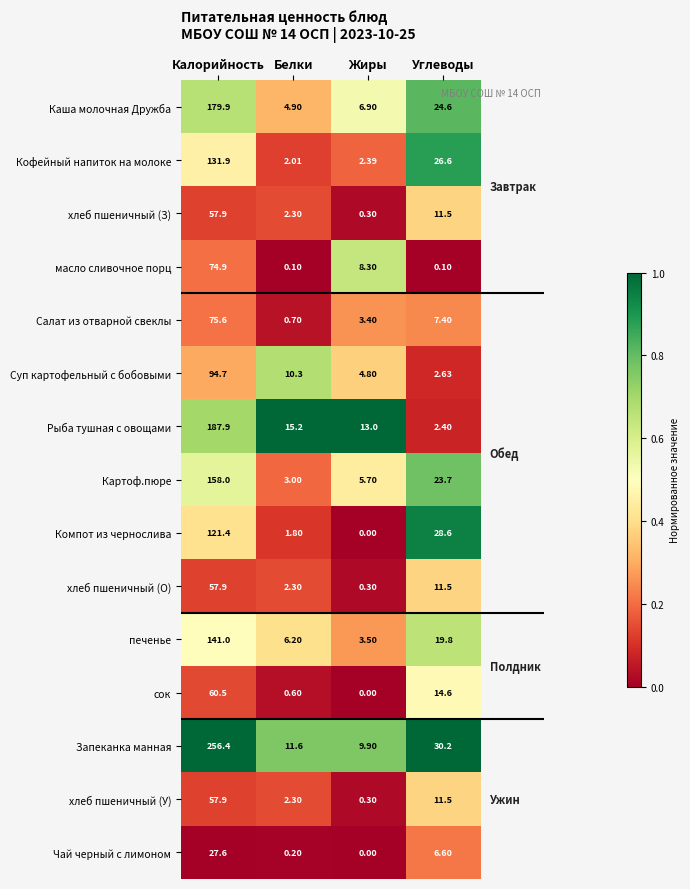

What is the difference between the highest and lowest values at Белки?

15.1